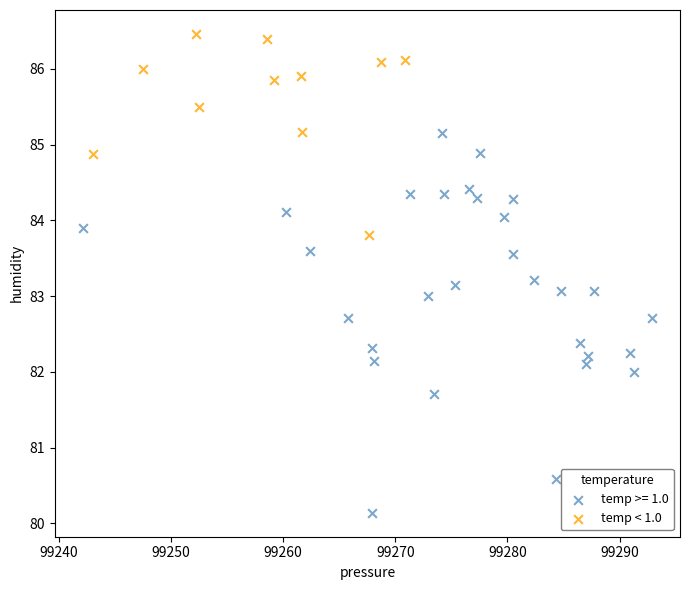

Which series contains the lowest Y value?

temp >= 1.0